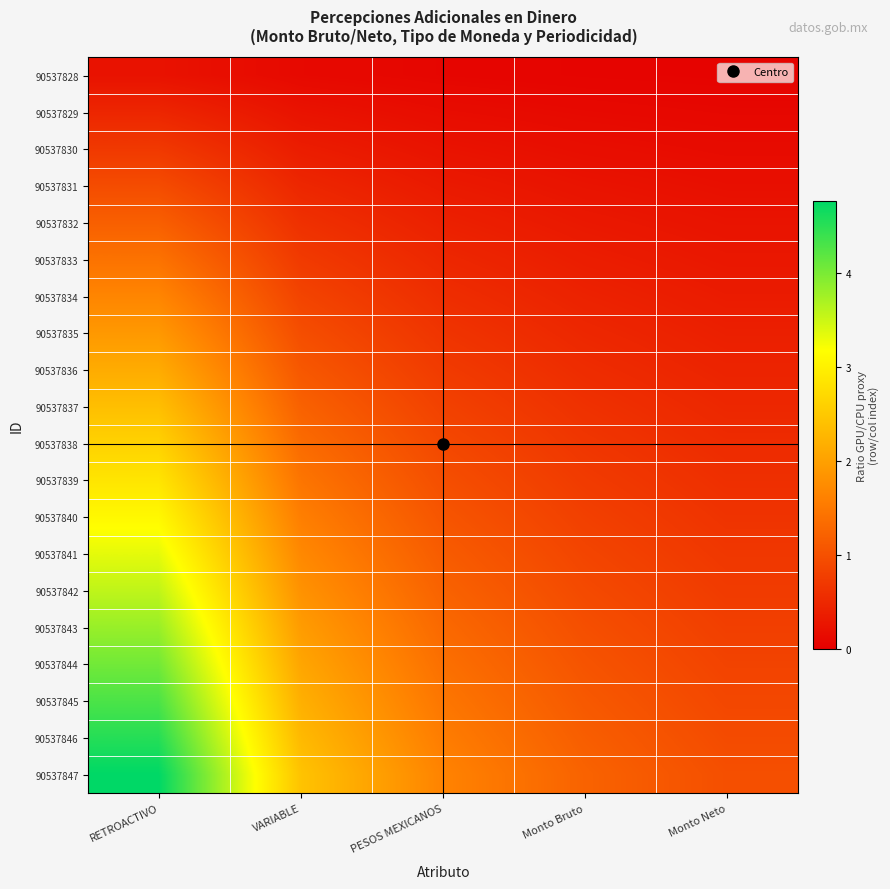

Between Monto Bruto and Monto Neto, which series saw the biggest shift?

90537847